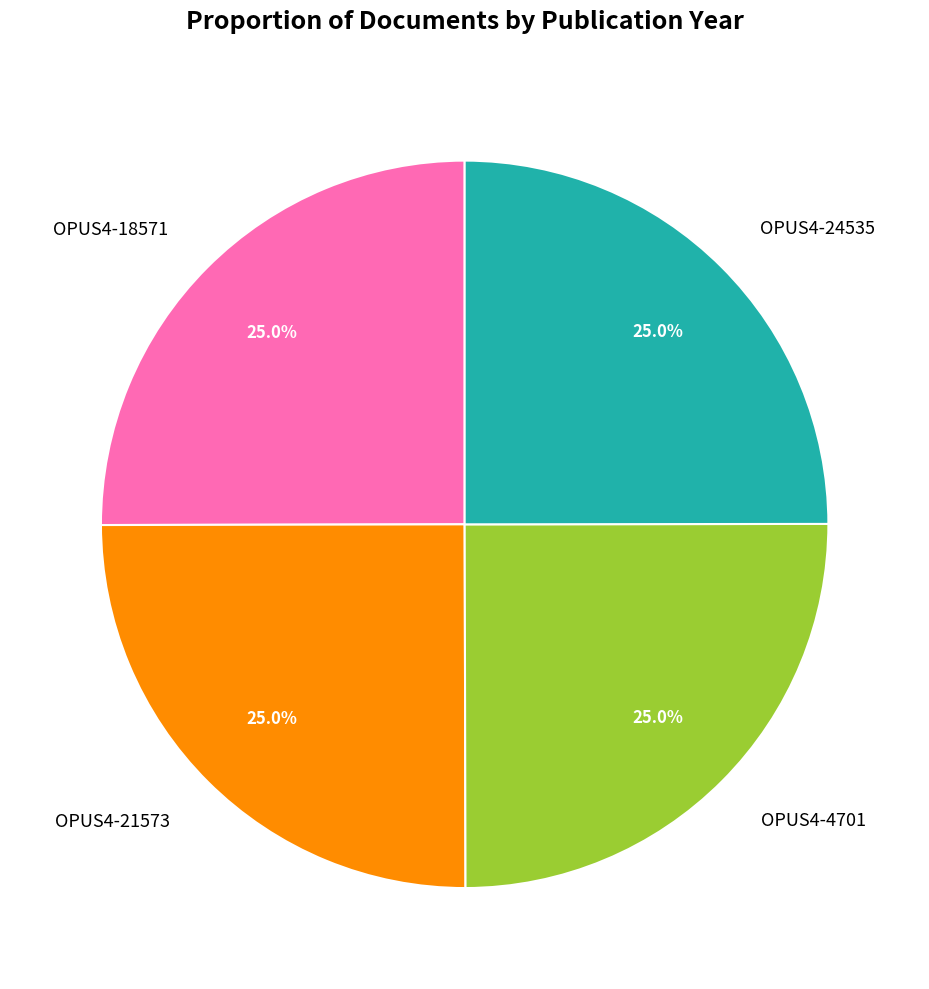

Approximately how many times larger is the value at OPUS4-24535 compared to OPUS4-21573?

1.0